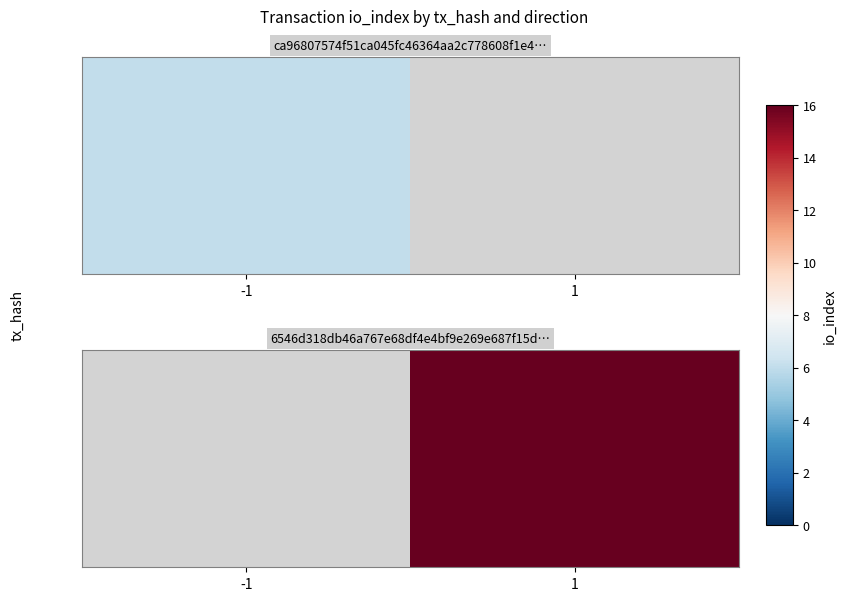

The chart shows a value of 26.2 at 1. True or false?

False